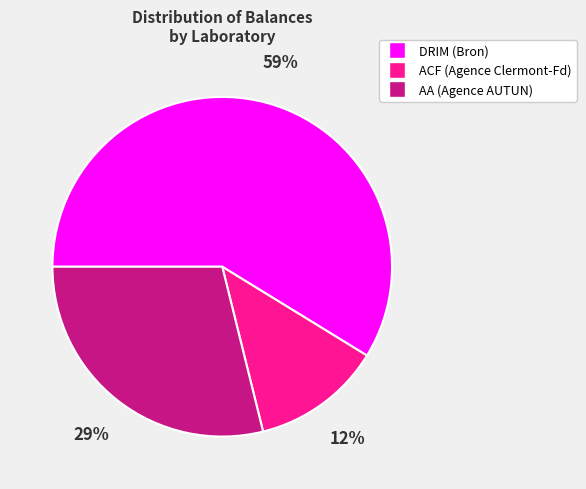

How many slices are in this pie chart?

3